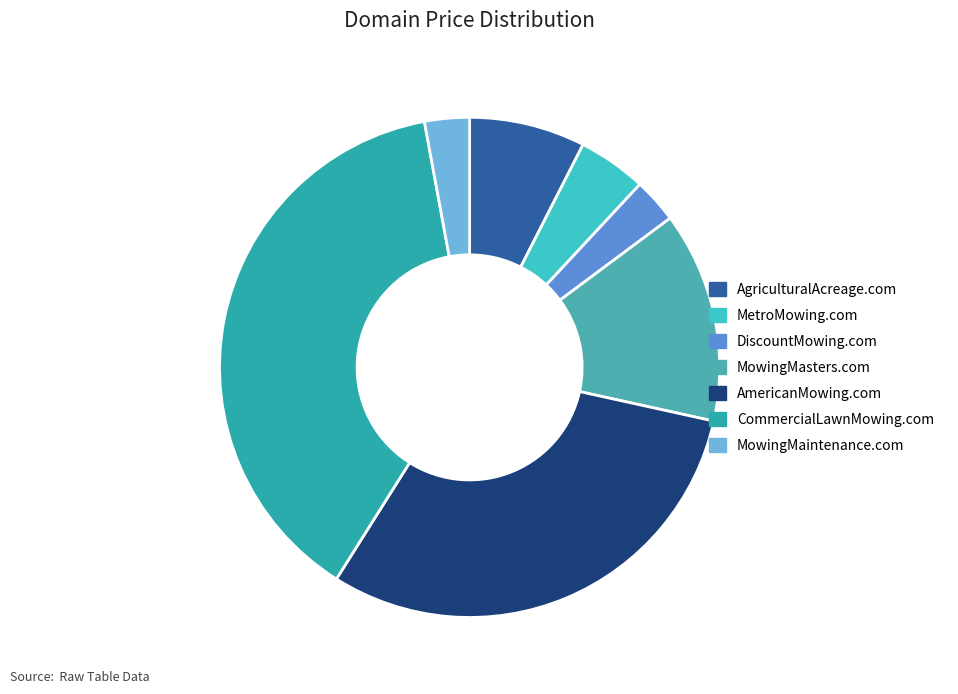

To the nearest percent, what is the difference between the AmericanMowing.com and DiscountMowing.com slice percentages?

28%